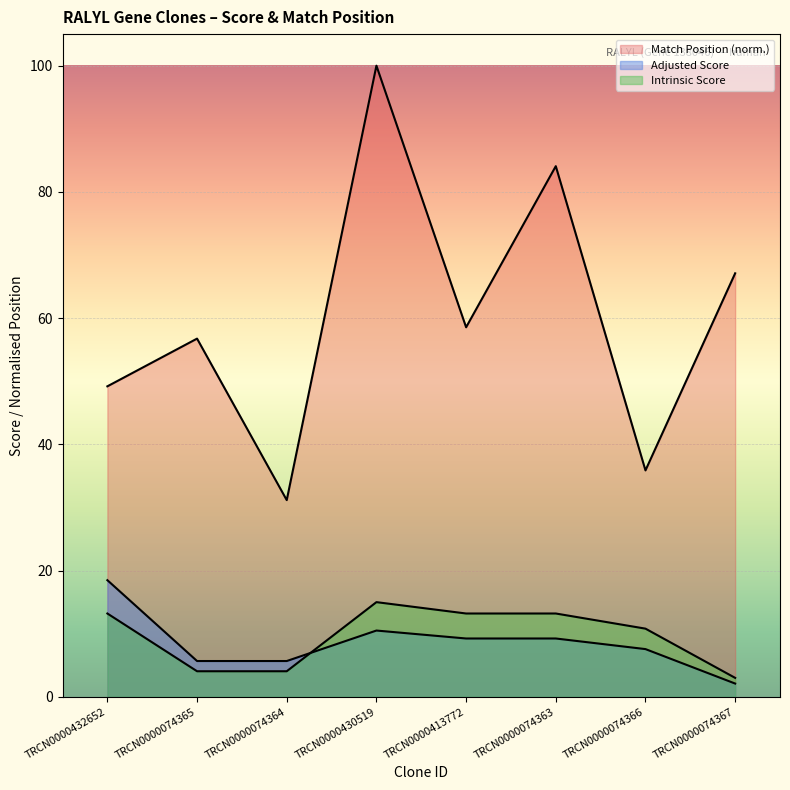

Rank the series by their maximum value, from highest to lowest.

Match Position, Adjusted Score, Intrinsic Score